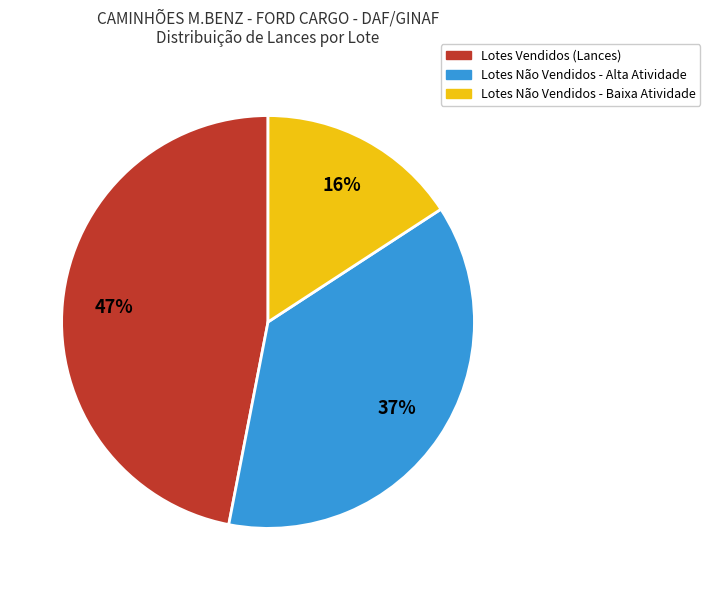

Rank the categories by value from highest to lowest.

Lotes Vendidos (Lances), Lotes Não Vendidos - Alta Atividade, Lotes Não Vendidos - Baixa Atividade